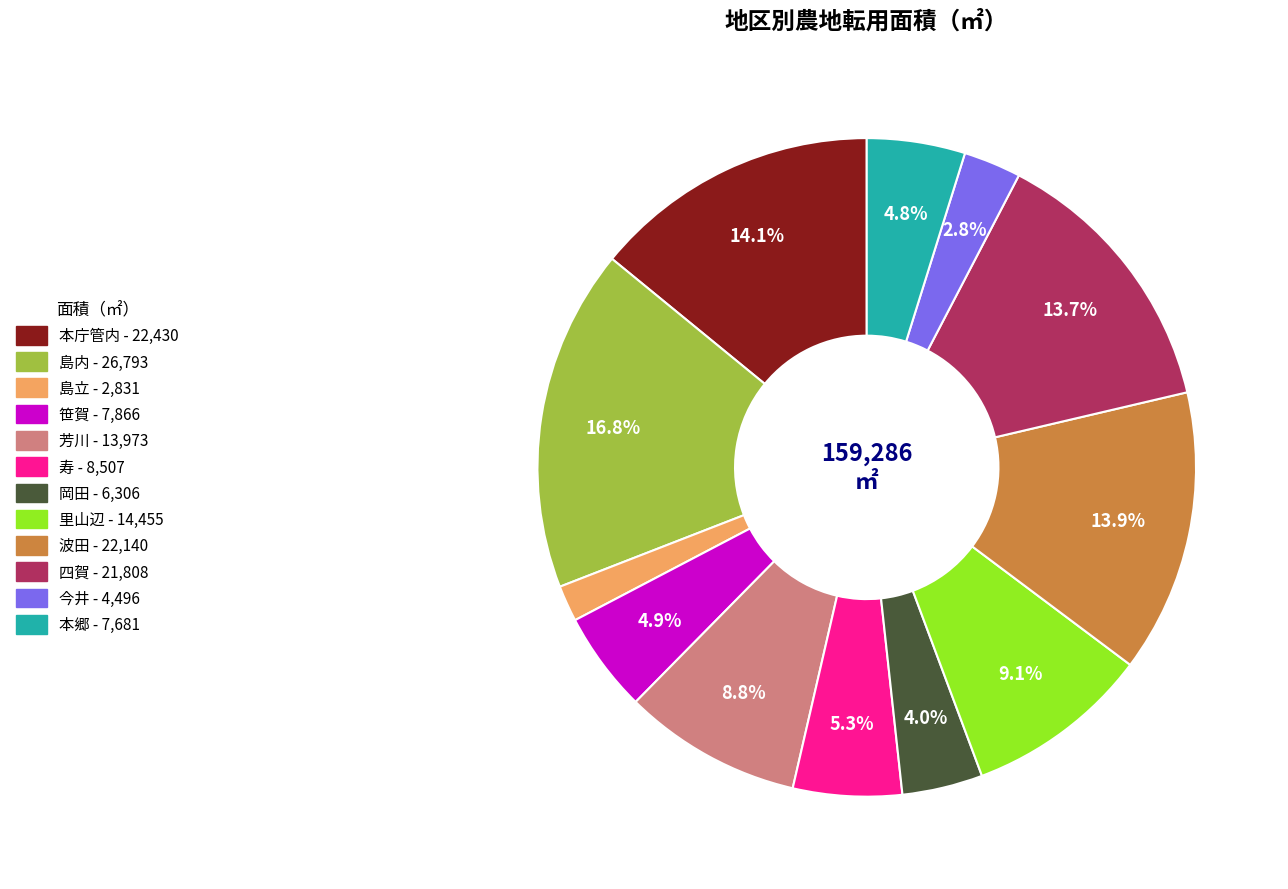

Which slice is the largest?

島内